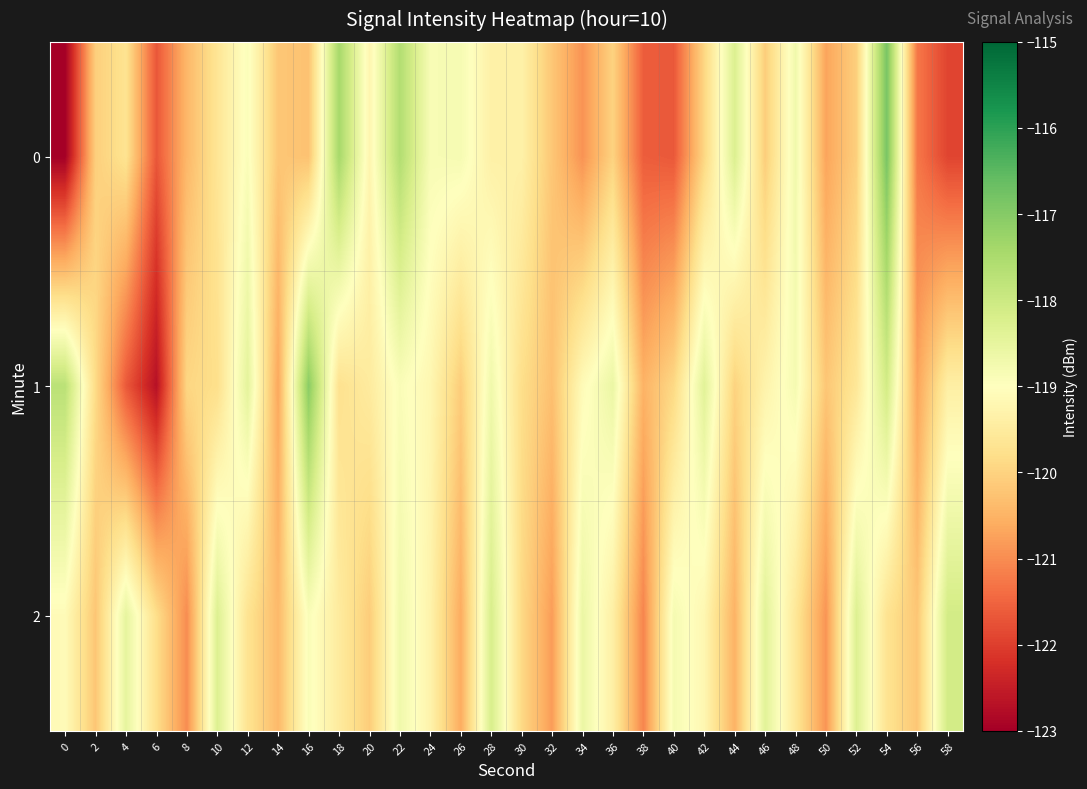

Reading left to right, transcribe all the data shown in this chart.

0: 0=-123.0	2=-120.1	4=-119.7	6=-121.7	8=-120.4	10=-119.6	12=-118.9	14=-120.2	16=-120.3	18=-117.4	20=-119.2	22=-117.6	24=-118.9	26=-118.8	28=-119.4	30=-119.3	32=-120.2	34=-120.9	36=-120.0	38=-121.6	40=-121.7	42=-119.9	44=-118.3	46=-120.1	48=-118.7	50=-120.7	52=-120.1	54=-116.8	56=-121.3	58=-121.9
1: 0=-117.7	2=-119.9	4=-121.6	6=-122.7	8=-119.9	10=-119.8	12=-118.5	14=-120.7	16=-117.1	18=-119.7	20=-119.5	22=-118.9	24=-119.2	26=-120.1	28=-118.7	30=-119.8	32=-120.3	34=-119.1	36=-118.6	38=-120.5	40=-119.9	42=-118.4	44=-120.0	46=-119.3	48=-118.8	50=-120.2	52=-119.6	54=-118.1	56=-120.7	58=-119.4
2: 0=-119.1	2=-120.2	4=-118.5	6=-119.8	8=-121.0	10=-118.3	12=-119.7	14=-120.4	16=-118.9	18=-119.5	20=-120.1	22=-118.7	24=-119.3	26=-120.6	28=-118.2	30=-119.9	32=-120.8	34=-118.6	36=-119.4	38=-121.1	40=-118.8	42=-119.2	44=-120.5	46=-118.4	48=-119.6	50=-120.9	52=-118.3	54=-119.7	56=-120.2	58=-118.1